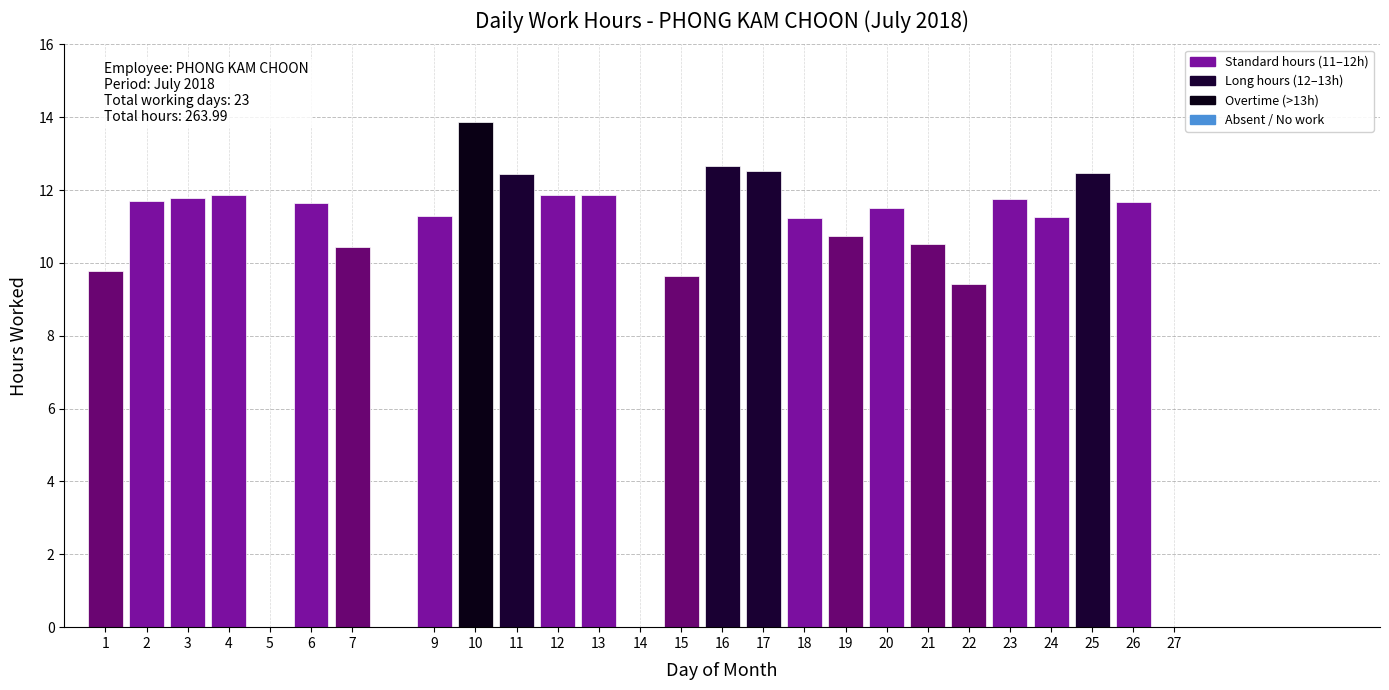

What is the sum of all values?

264.0